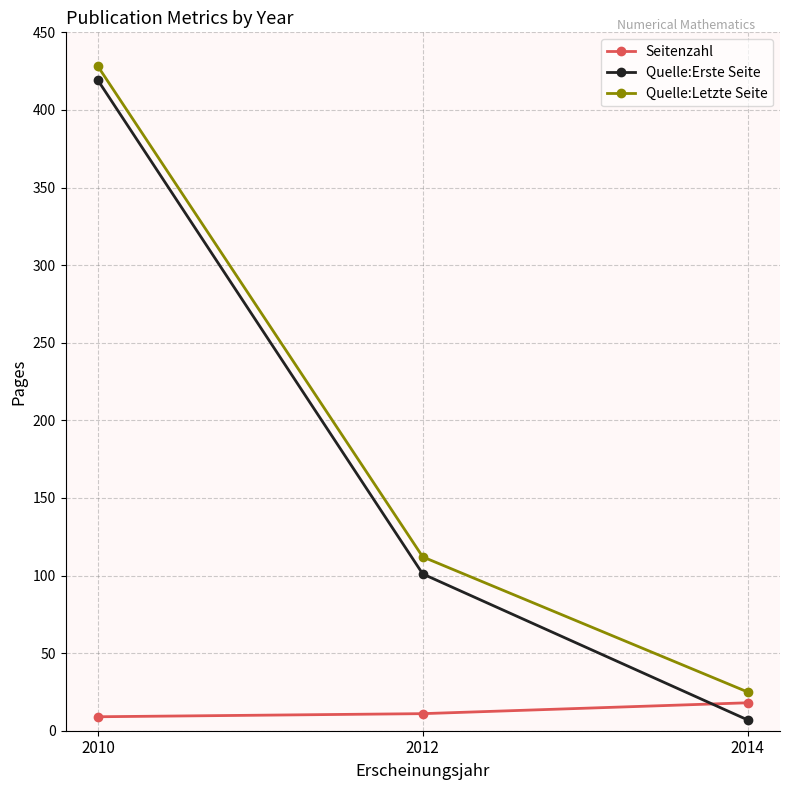

Where does the Quelle:Letzte Seite series first go above 112?

2010